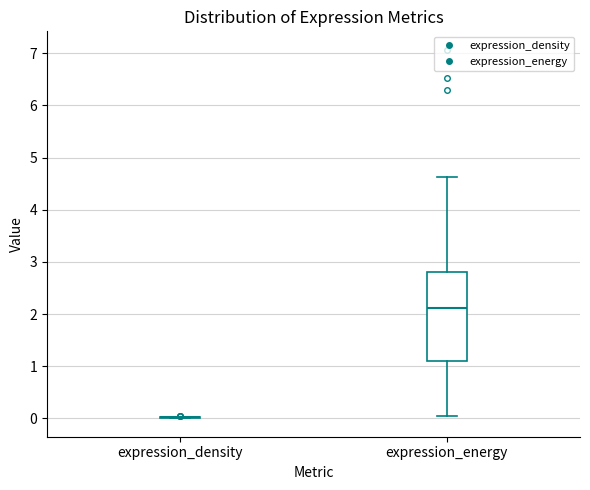

Comparing the boxes themselves (not the whiskers), which one is the tallest?

expression_energy